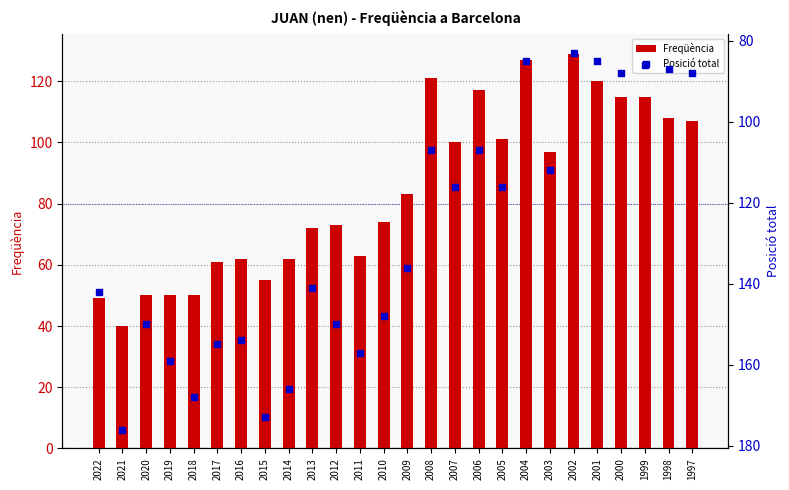

Is the value of Freqüència at 2016 greater than the value of Posició total at 2022?

No